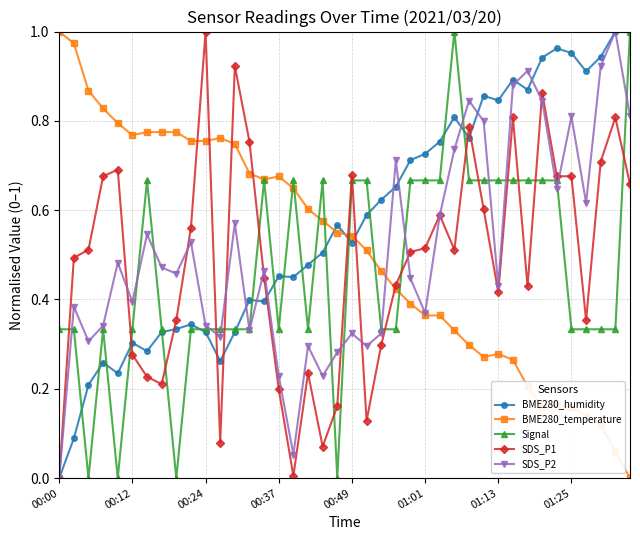

Which series has the largest total across all categories?

BME280_humidity